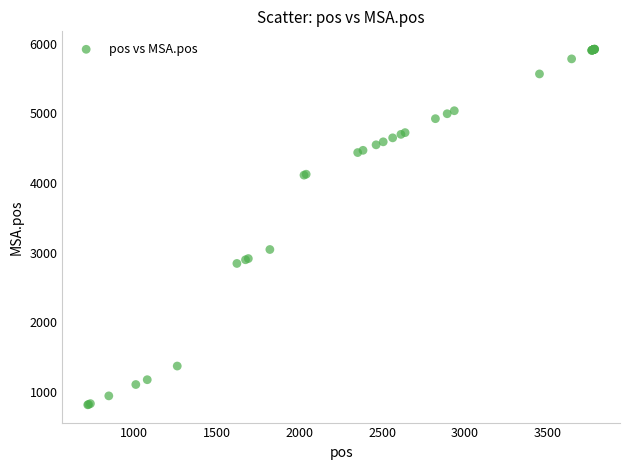

What Y value in the scatter plot is closest to 3370?

3047